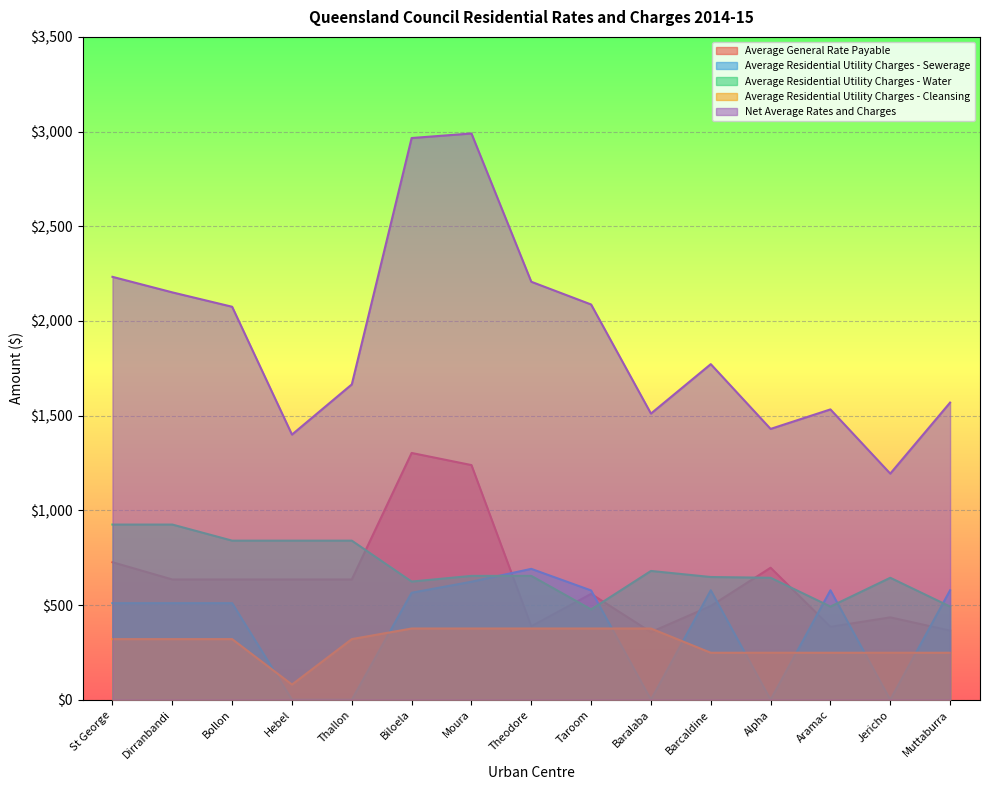

At Moura, list the series in order from smallest to largest.

Average Residential Utility Charges - Cleansing, Average Residential Utility Charges - Sewerage, Average Residential Utility Charges - Water, Average General Rate Payable, Net Average Rates and Charges